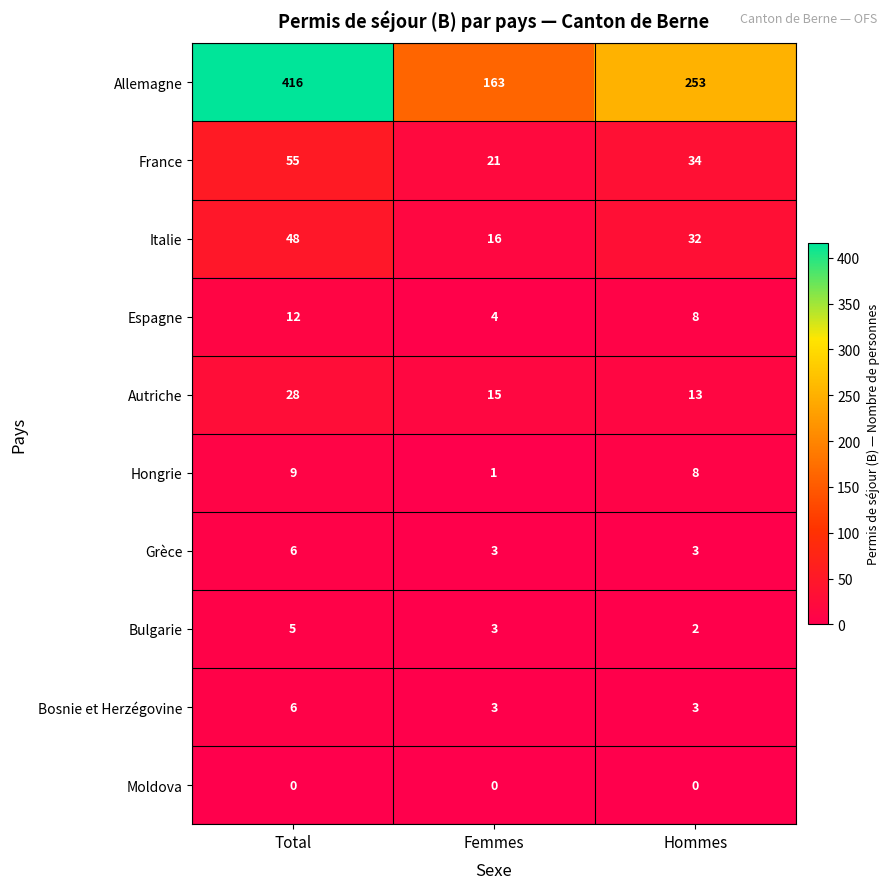

Between Total and Hommes, which series saw the biggest shift?

Allemagne